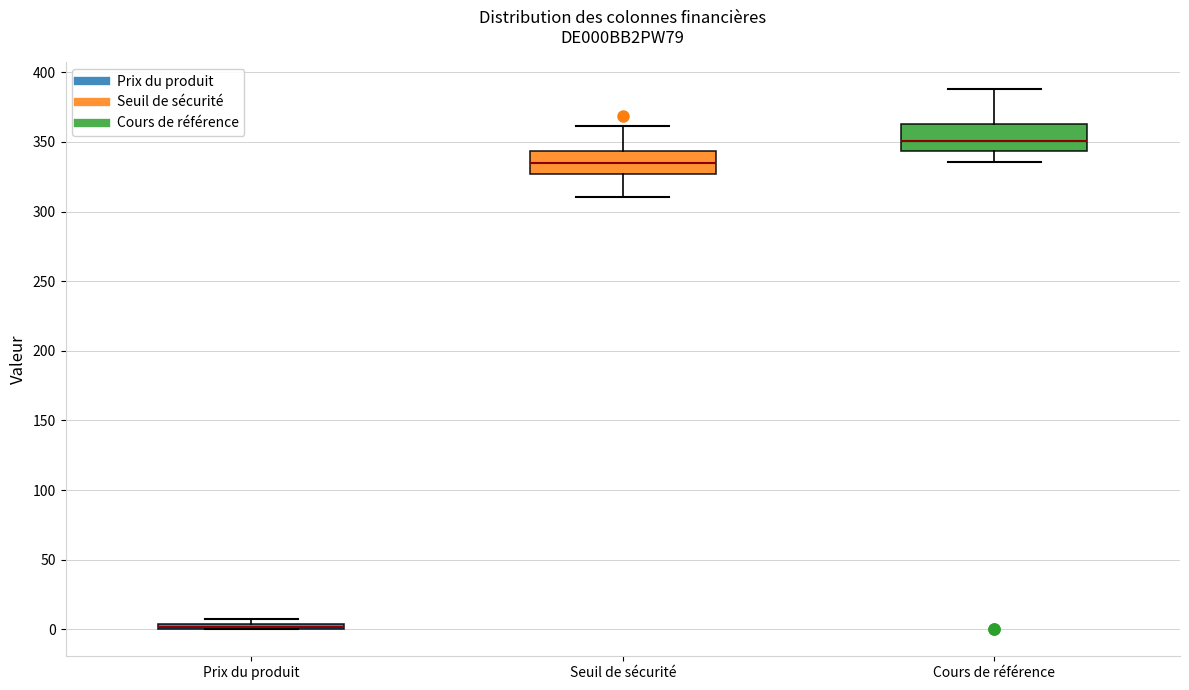

Which box's median line is the lowest?

Prix du produit